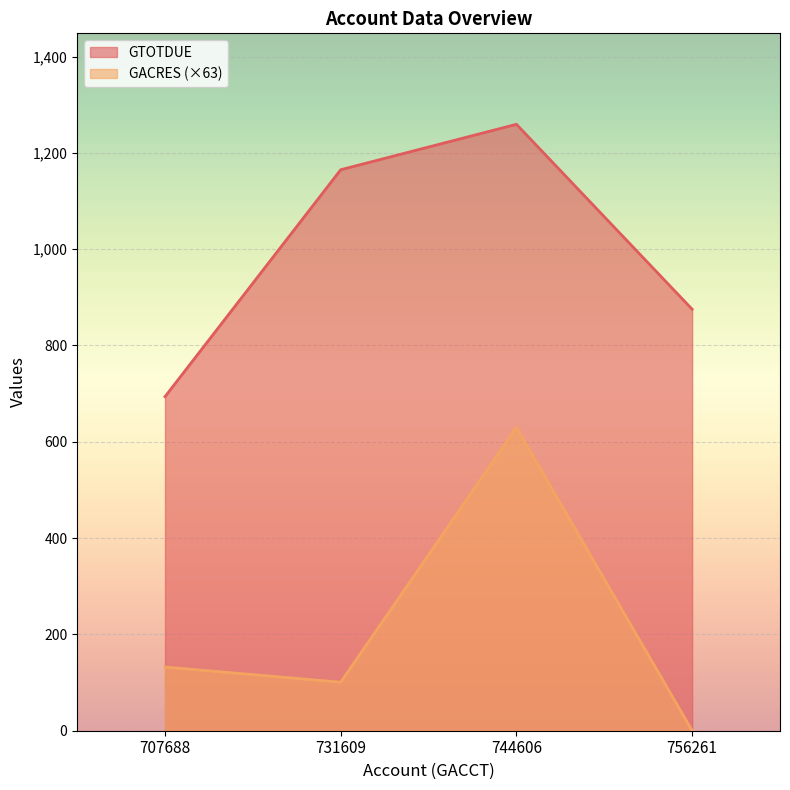

What are all the series names shown in the legend?

GTOTDUE, GACRES (×63)